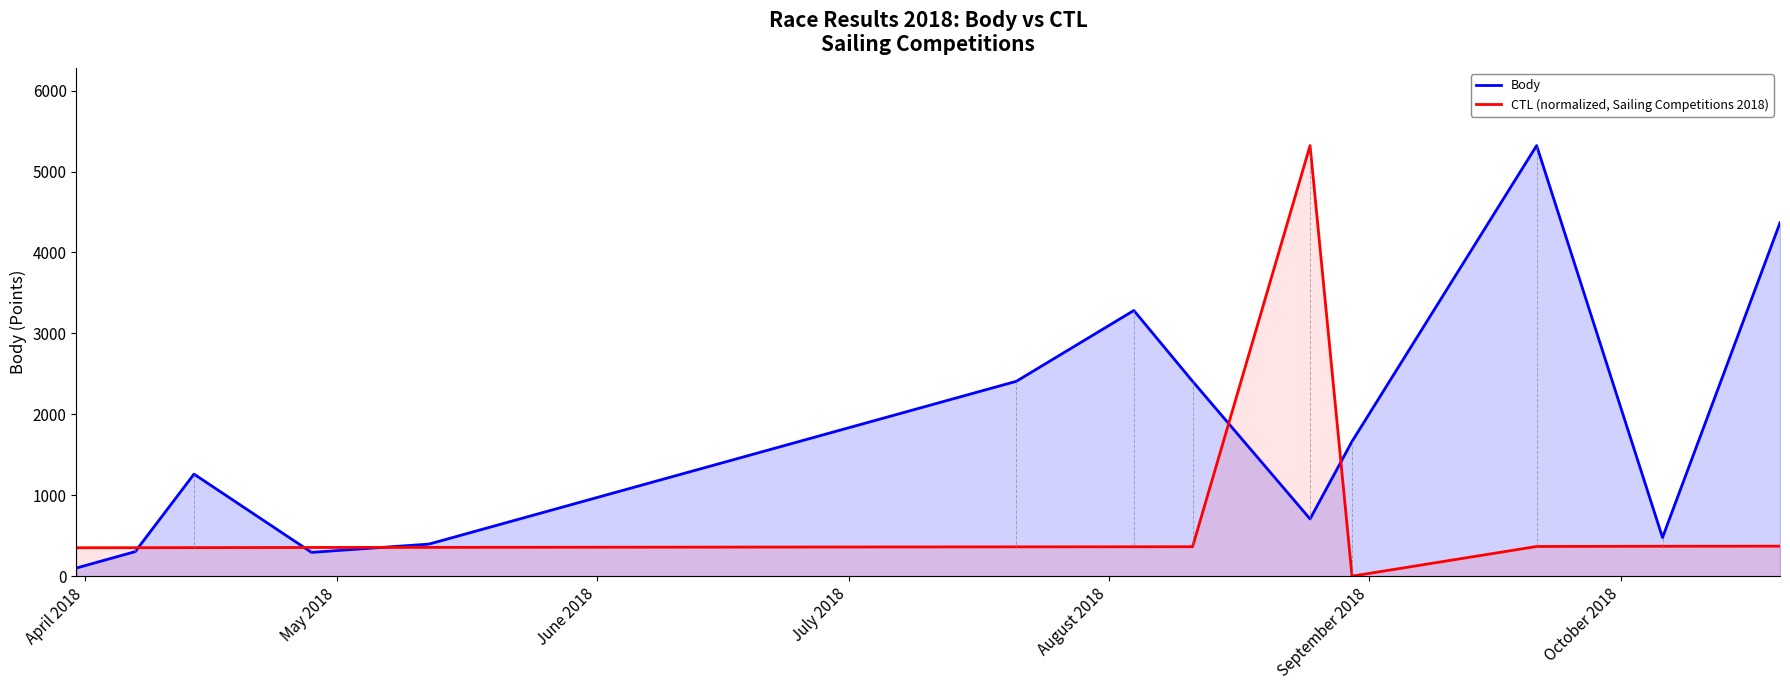

What is the maximum value shown in the chart?

5321.0